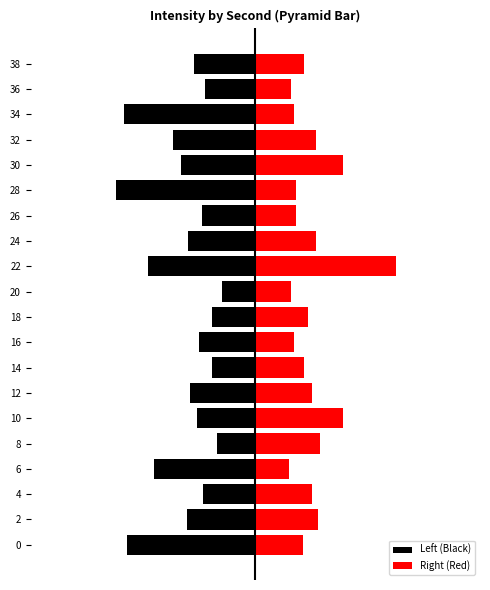

What is the spread (max minus min) of values at 36?

2.1